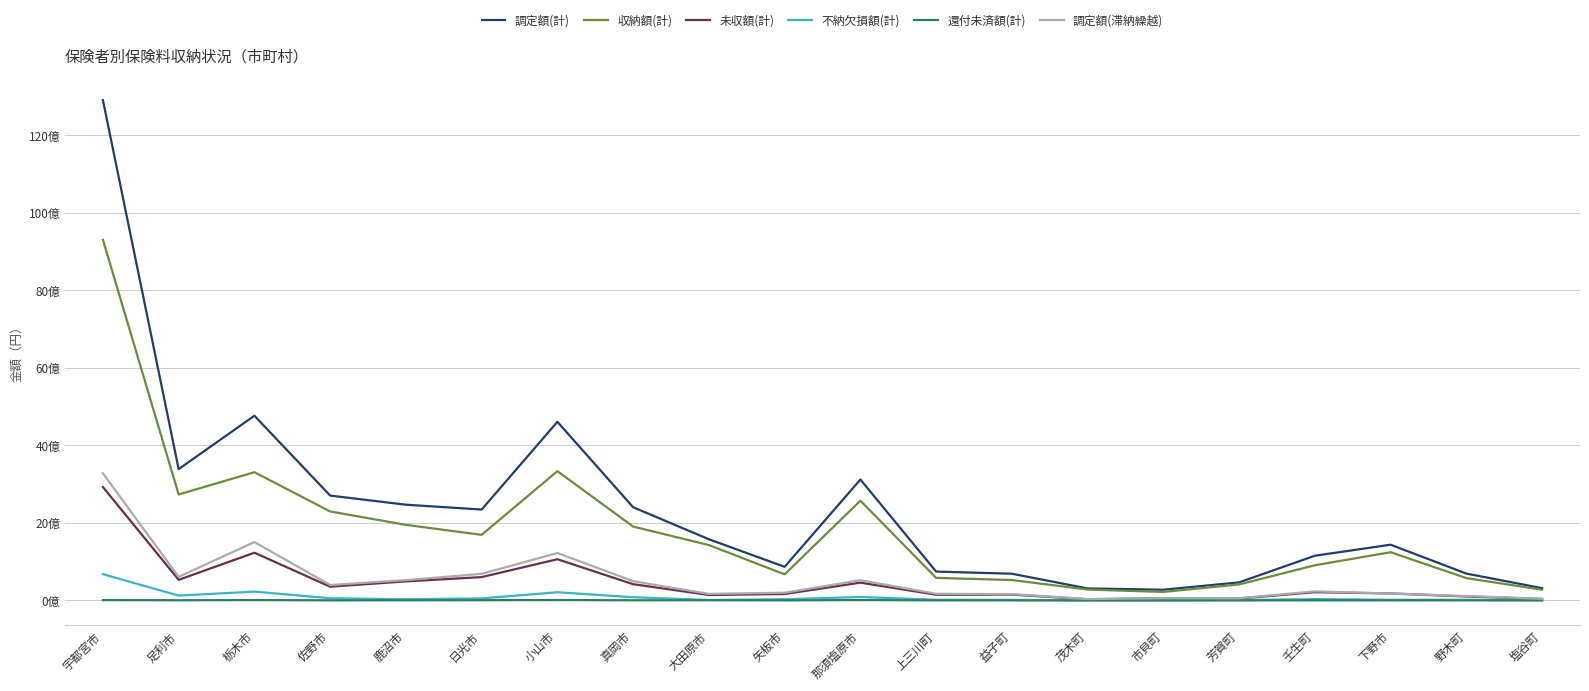

At 塩谷町, list the series in order from smallest to largest.

還付未済額(計), 不納欠損額(計), 未収額(計), 調定額(滞納繰越), 収納額(計), 調定額(計)